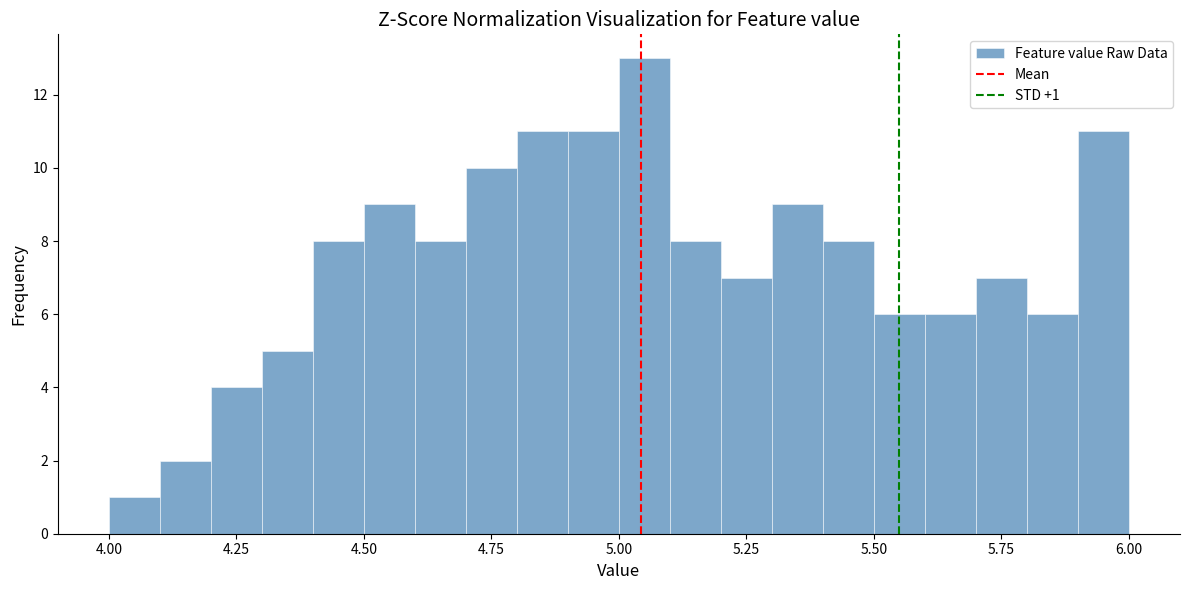

Read against the x-axis, roughly where is the centre of the tallest bar?

5.05